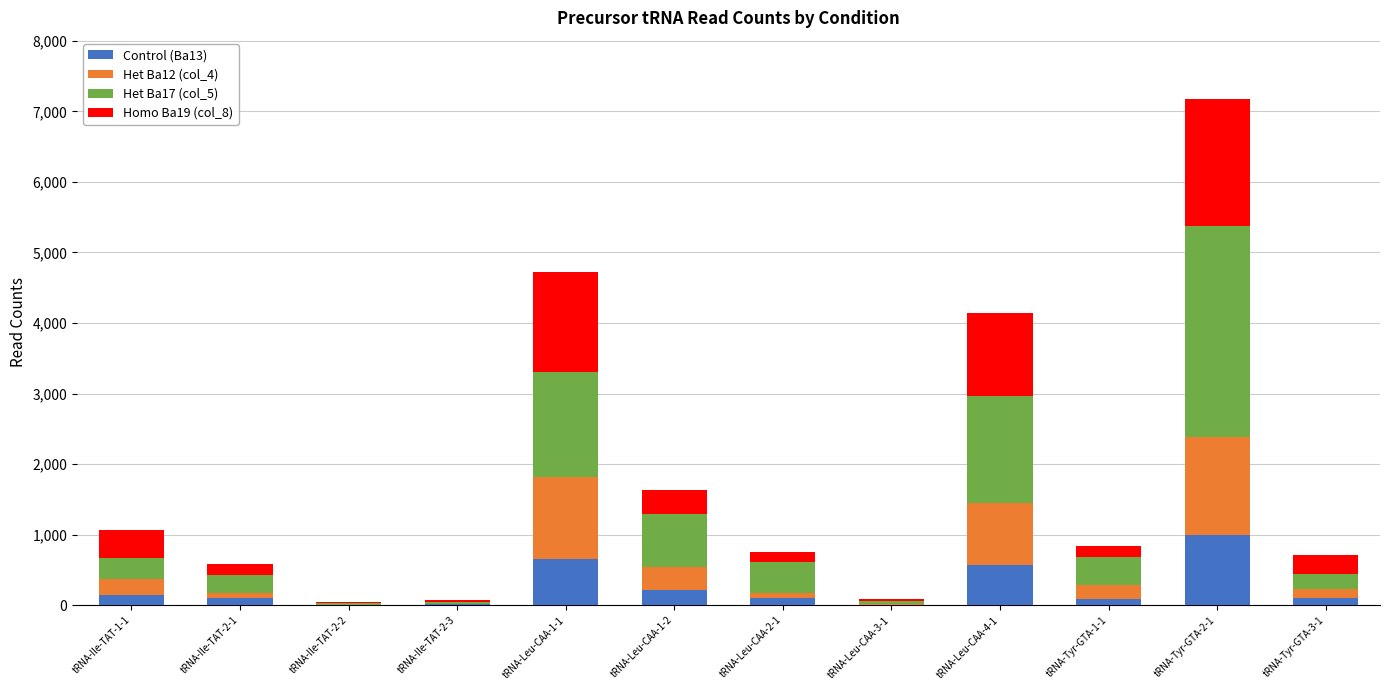

At which category is the sum across all series the highest?

tRNA-Tyr-GTA-2-1